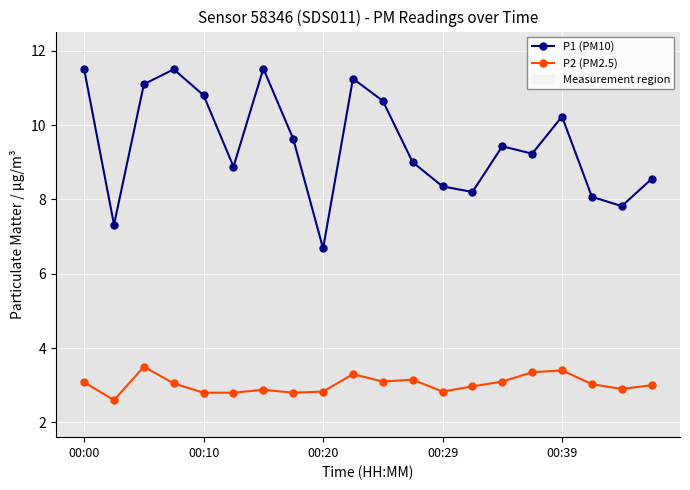

What is the difference between the second highest and minimum values in the P1 (PM10) series?

4.8